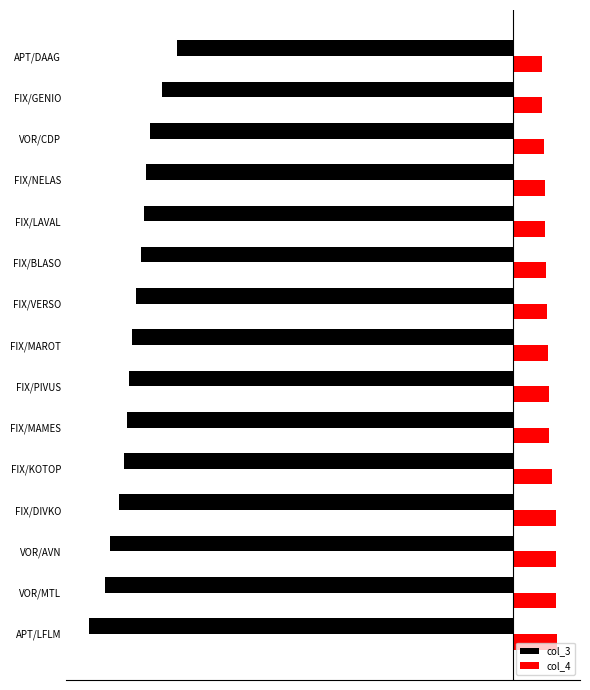

What are all the series names shown in the legend?

col_3, col_4